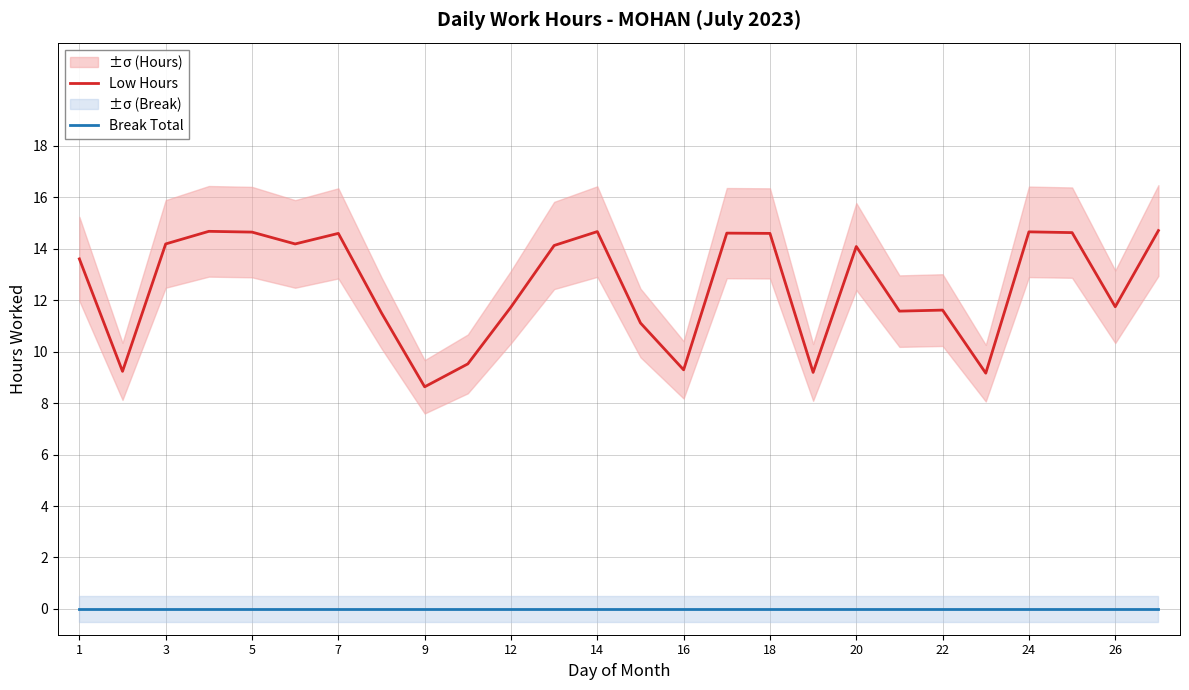

True or false: Break Total and Low Hours cross at least once.

False